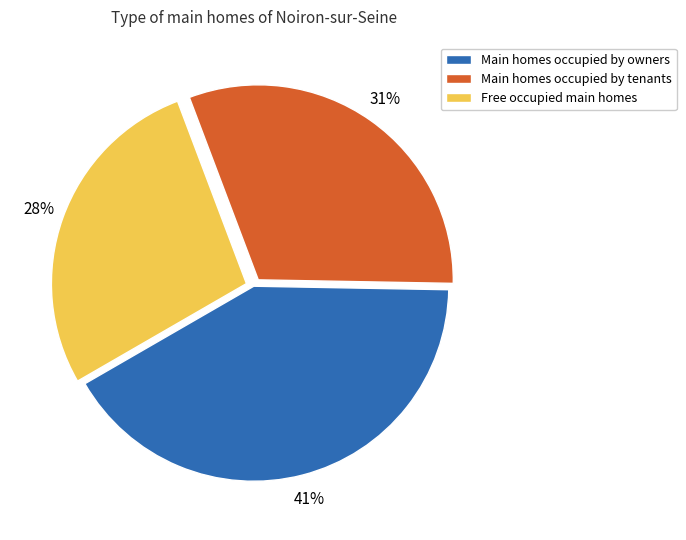

Which has a higher value, Main homes occupied by tenants or Main homes occupied by owners?

Main homes occupied by owners